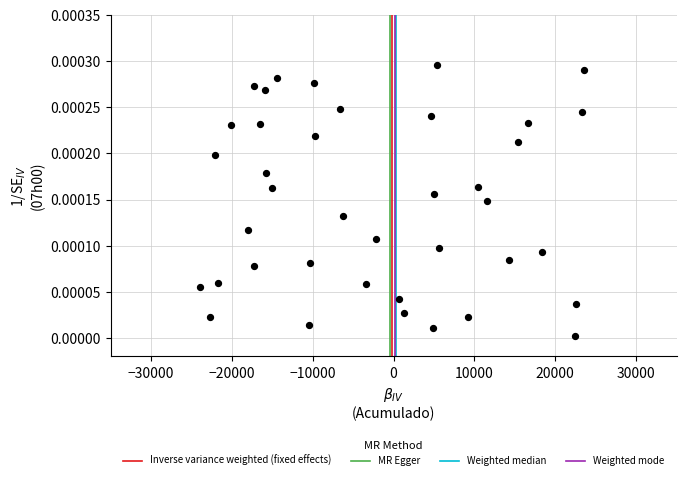

What is the range of X values (max minus min)?

47466.3